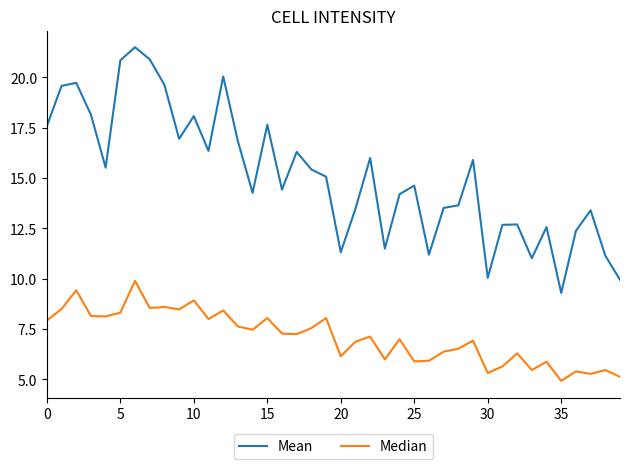

True or false: Mean and Median intersect in this chart.

False